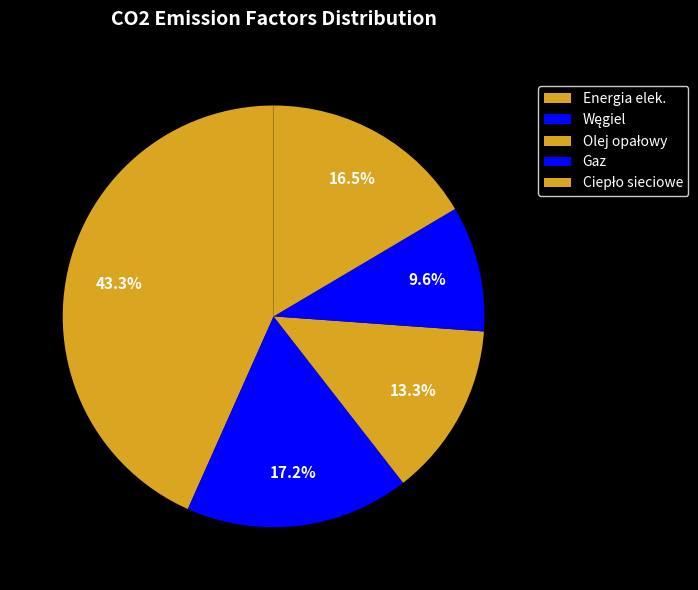

How many slices are in this pie chart?

5